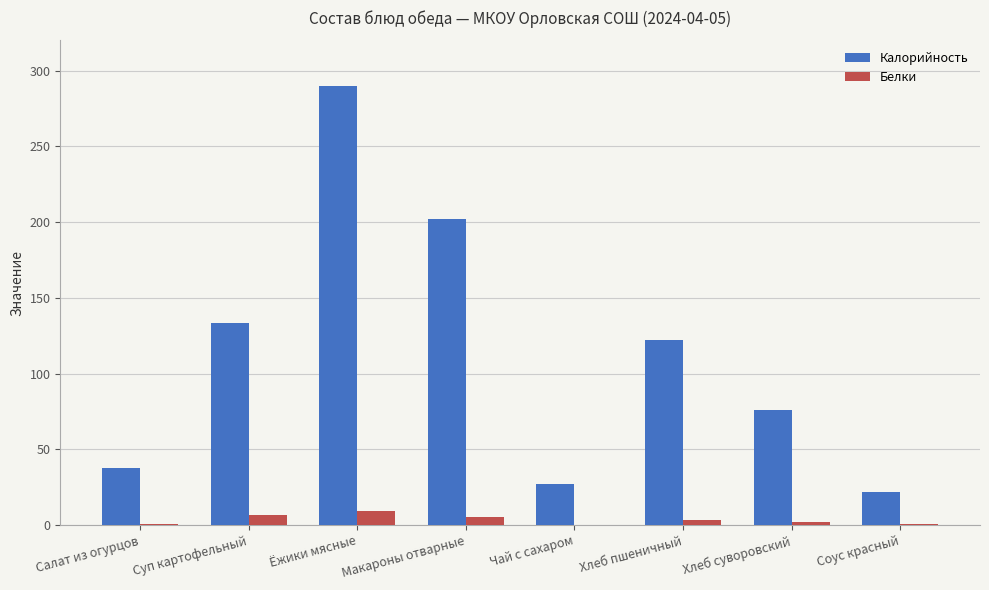

Where is Калорийность nearest to the value 155?

Суп картофельный